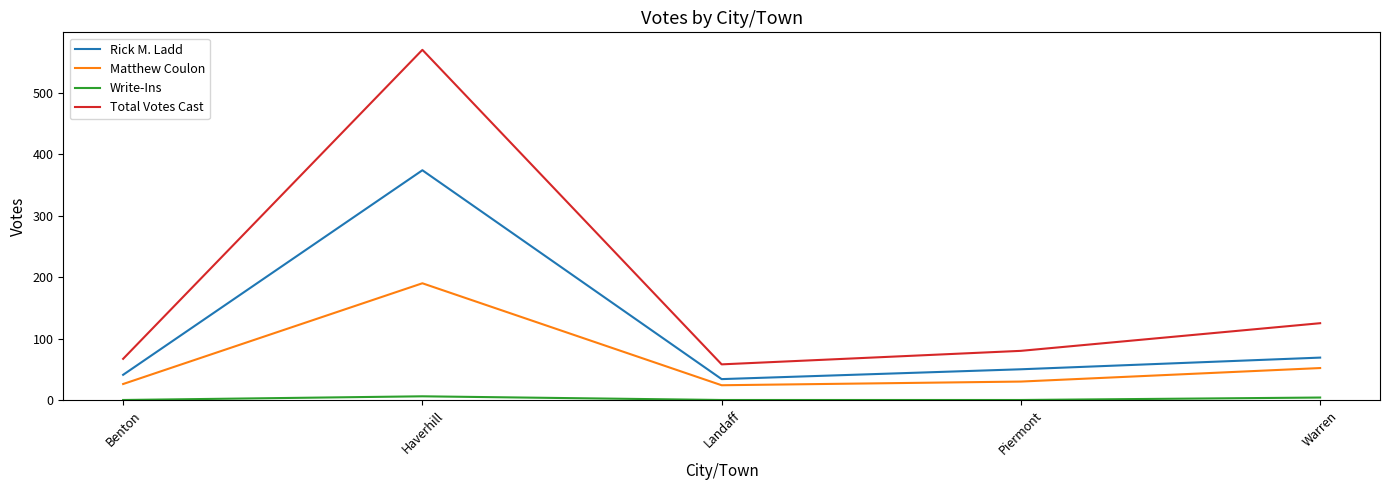

What is the difference between the maximum and minimum values in the Matthew Coulon series?

166